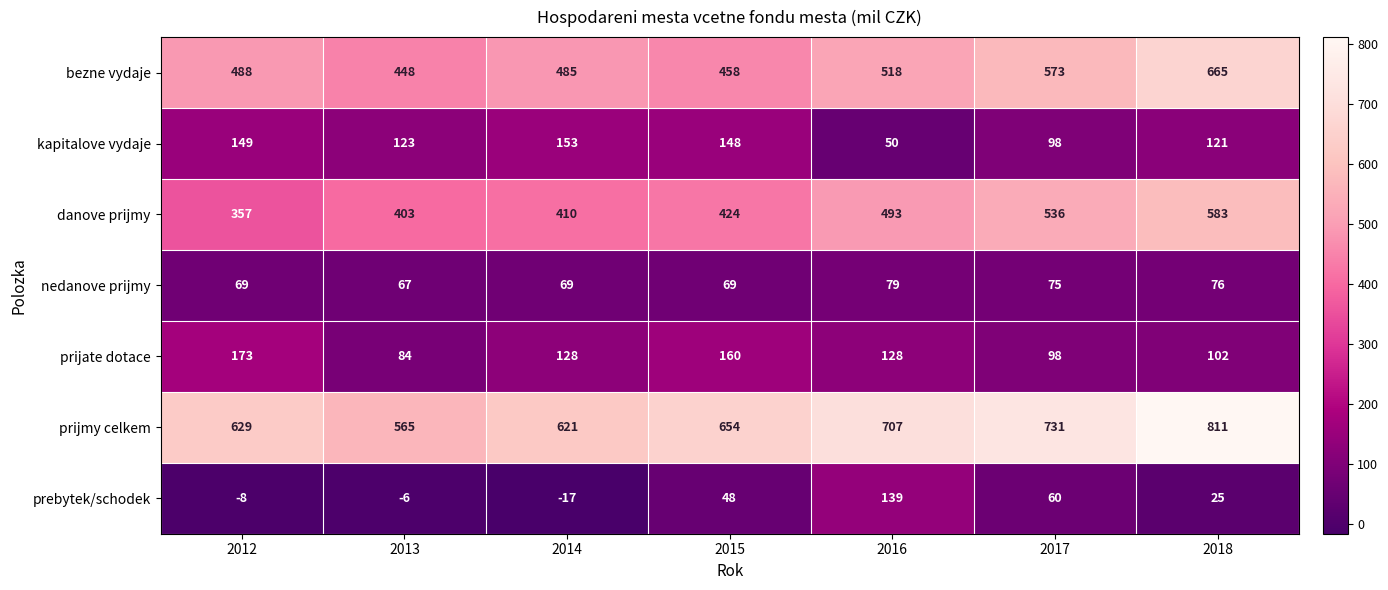

At which label is danove prijmy closest to 470?

2016